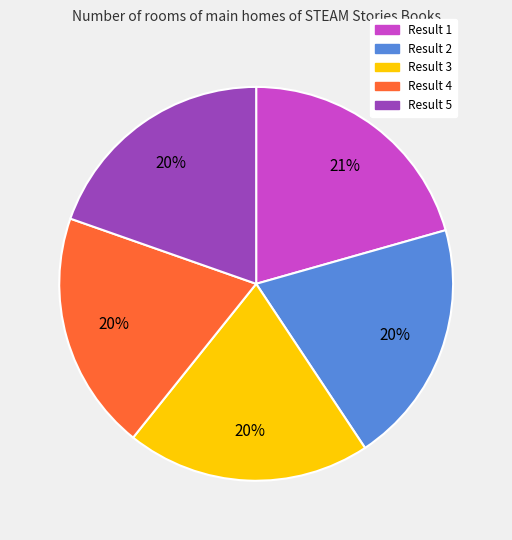

Is the sum of Result 5 and Result 1 greater than half?

No